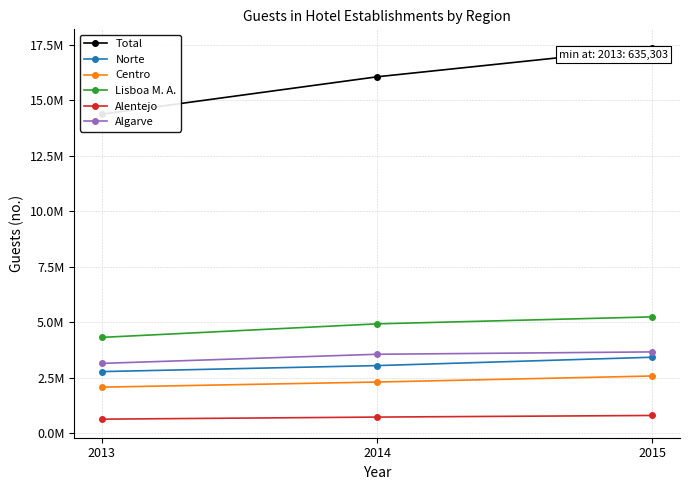

How many Centro values are between 2077294 and 2579928?

3